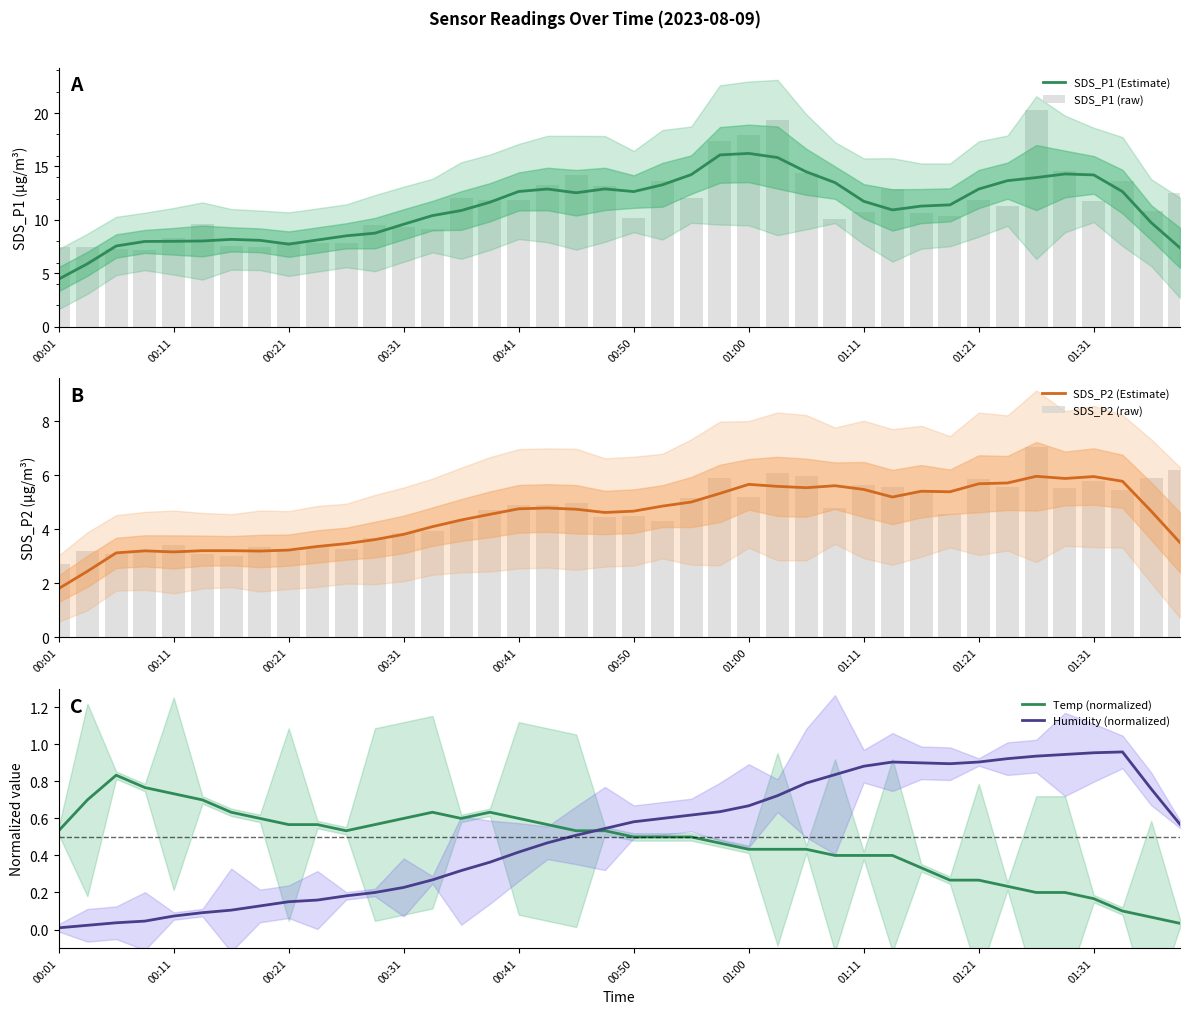

Which series has the largest total across all categories?

SDS_P1 (raw)